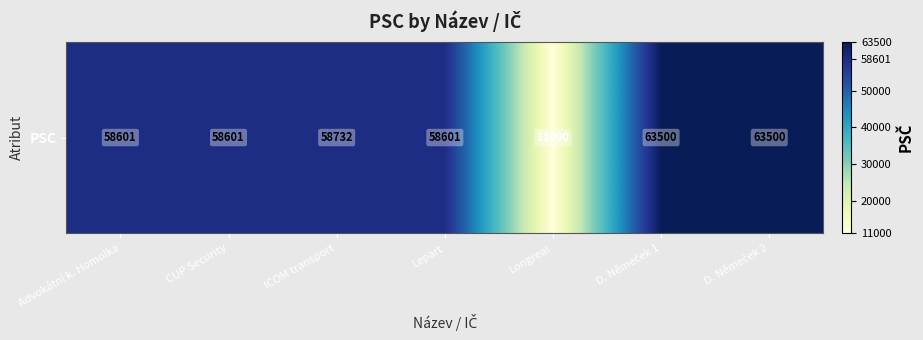

At which category does the chart reach its minimum across all series?

Longreal